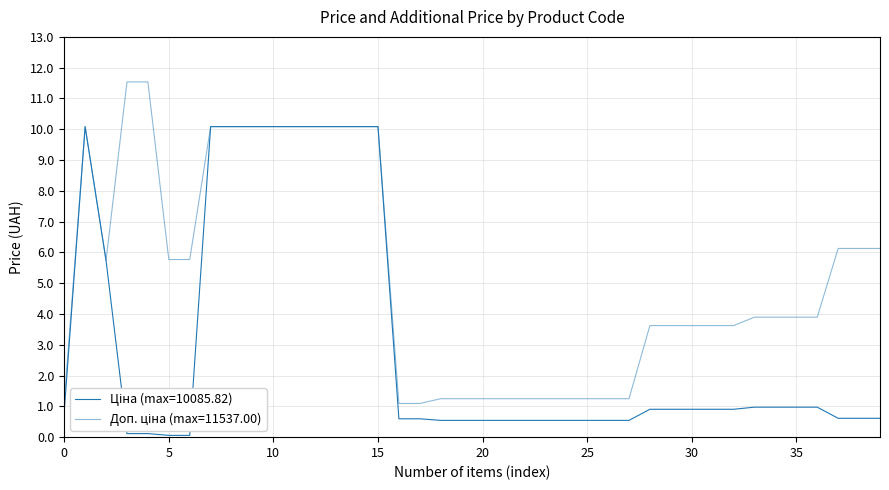

Reading left to right, transcribe all the data shown in this chart.

Ціна: 827.6	10085.8	5736.9	115.4	115.4	57.7	57.7	10085.8	10085.8	10085.8	10085.8	10085.8	10085.8	10085.8	10085.8	10085.8	596.5	596.5	545.0	545.0	545.0	545.0	545.0	545.0	545.0	545.0	545.0	545.0	905.9	905.9	905.9	905.9	905.9	974.2	974.2	974.2	974.2	612.9	612.9	612.9
Доп. ціна: 1121.5	10085.8	5736.9	11537.0	11537.0	5769.0	5769.0	10085.8	10085.8	10085.8	10085.8	10085.8	10085.8	10085.8	10085.8	10085.8	1093.7	1093.7	1249.1	1249.1	1249.1	1249.1	1249.1	1249.1	1249.1	1249.1	1249.1	1249.1	3623.4	3623.4	3623.4	3623.4	3623.4	3896.9	3896.9	3896.9	3896.9	6128.5	6128.5	6128.5